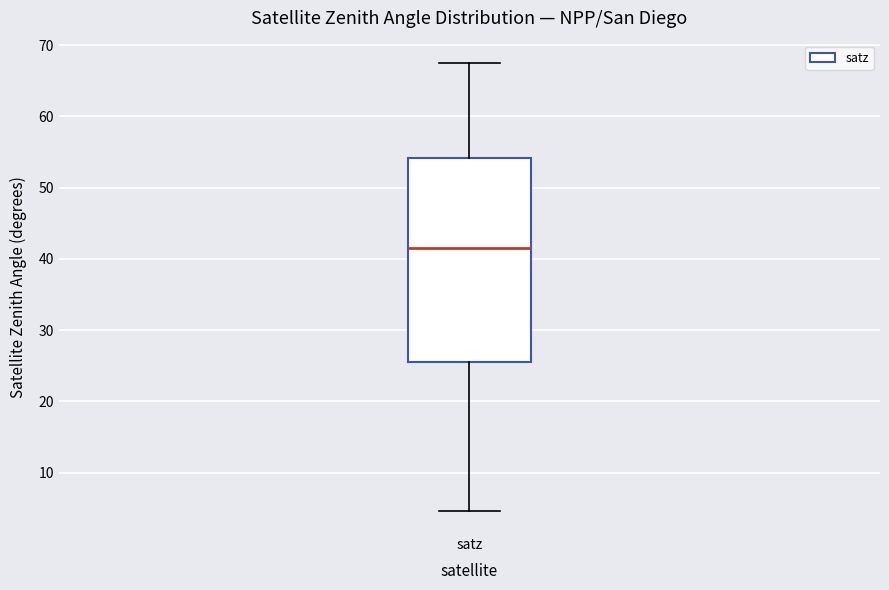

Transcribe this box plot: give where the median line is, the range the box spans, and where the two whiskers end, as read against the y-axis. The values are not printed on the chart, so give them approximately, as read against the axis.

median 42, box 25 to 54, whiskers 5 to 67